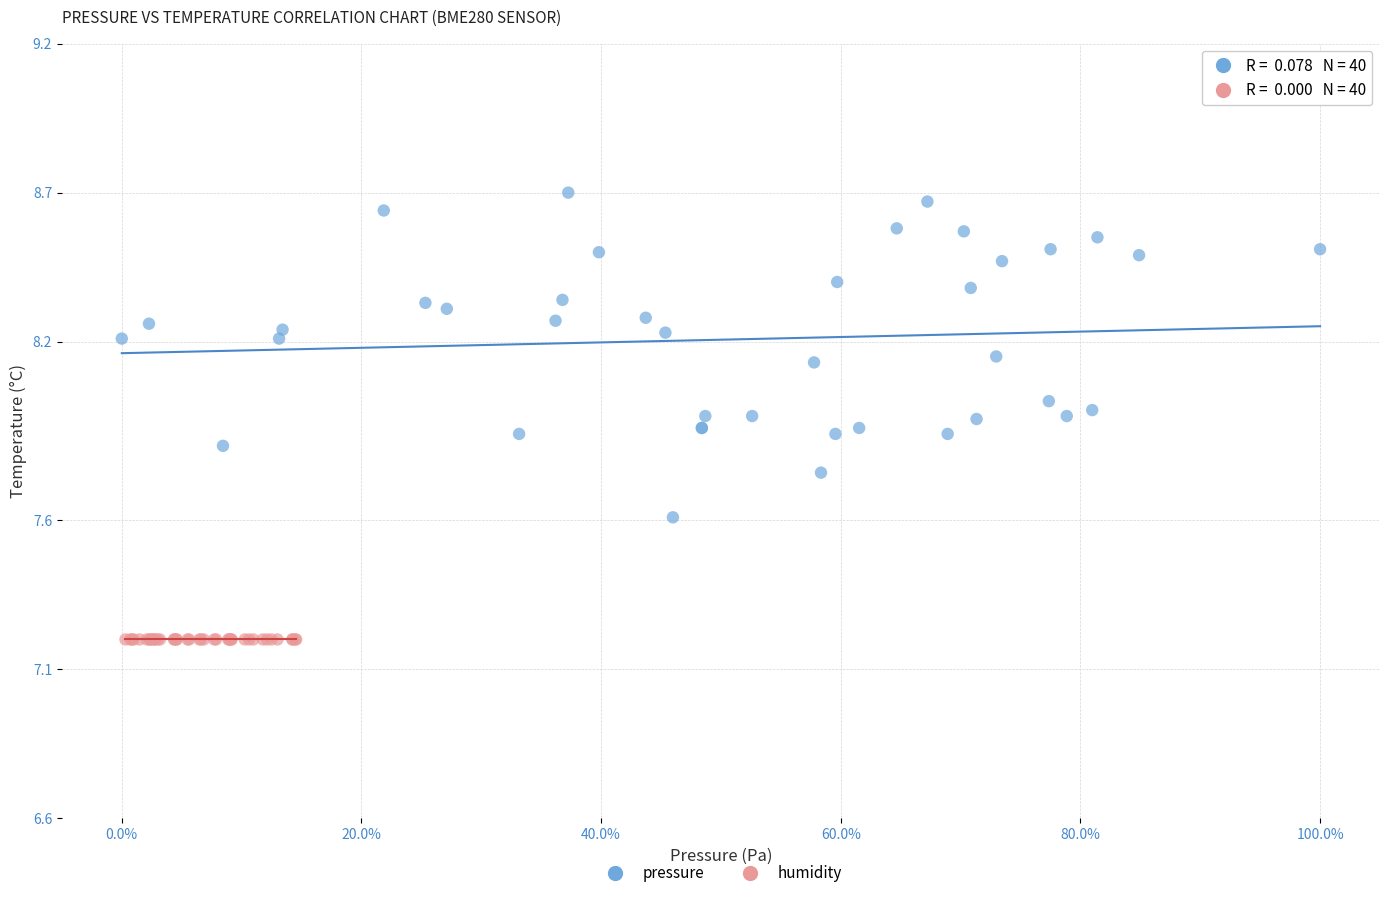

Which series reaches the maximum Y coordinate?

pressure